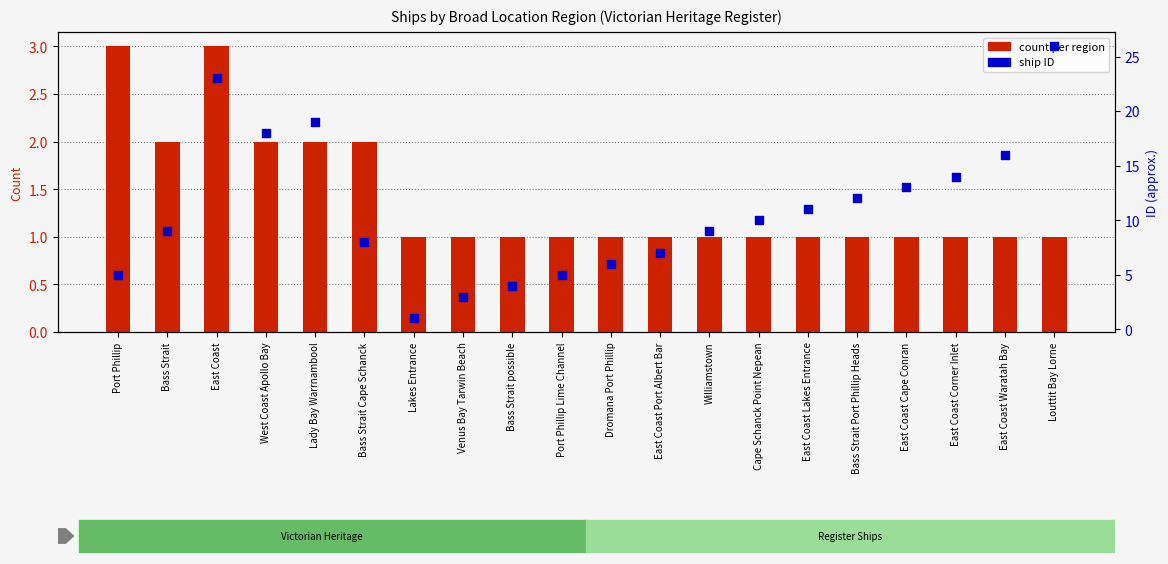

What is the total value across all series at Cape Schanck Point Nepean?

11